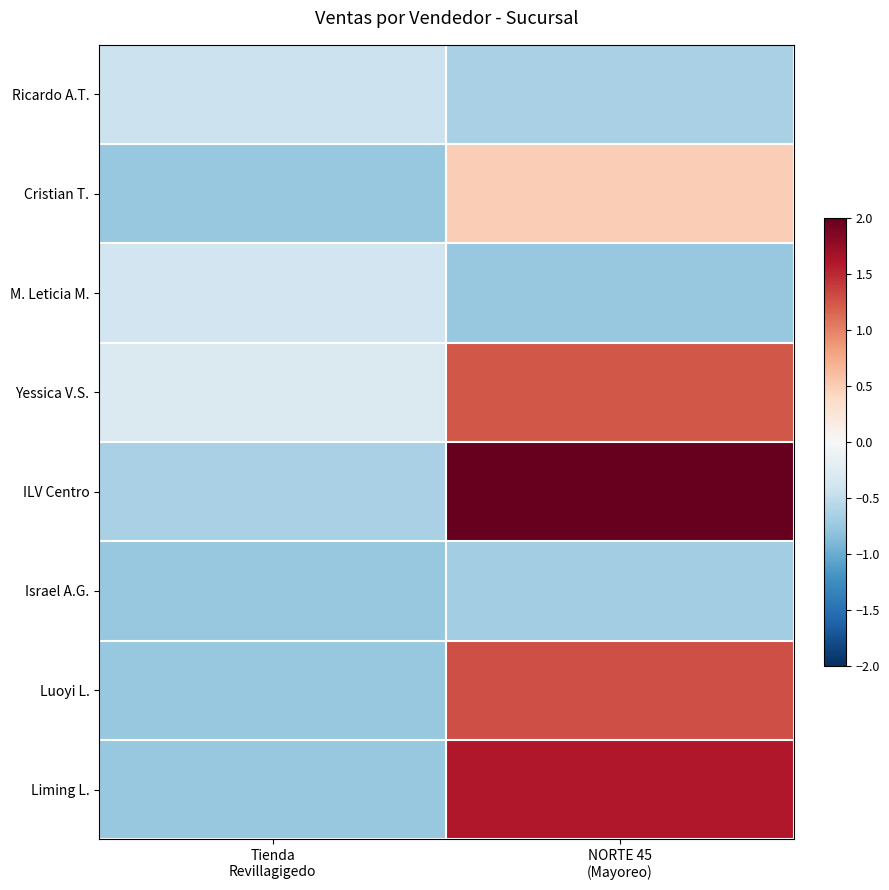

Which series has the largest total across all categories?

ILV Centro